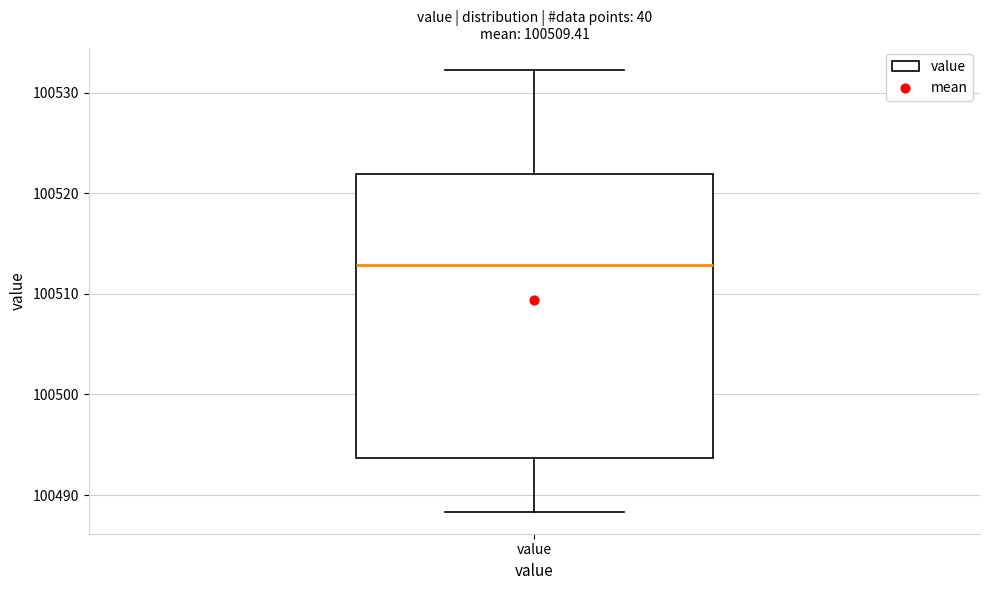

Read this box plot against the y-axis: the position of the median line, the range covered by the box, and the ends of both whiskers. The values are not printed on the chart, so give them approximately, as read against the axis.

median 100513, box 100494 to 100522, whiskers 100488 to 100532